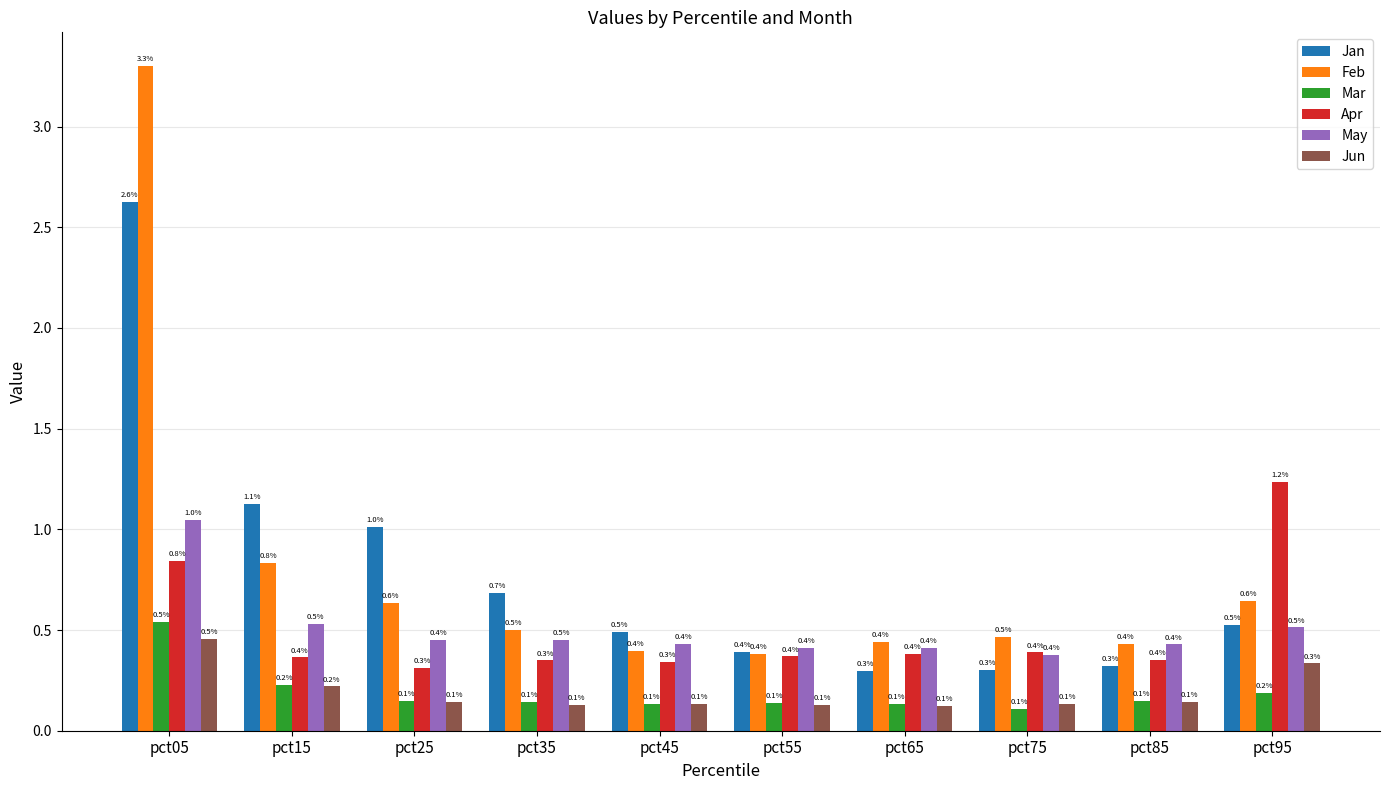

Between pct15 and pct75, which series saw the biggest shift?

Jan